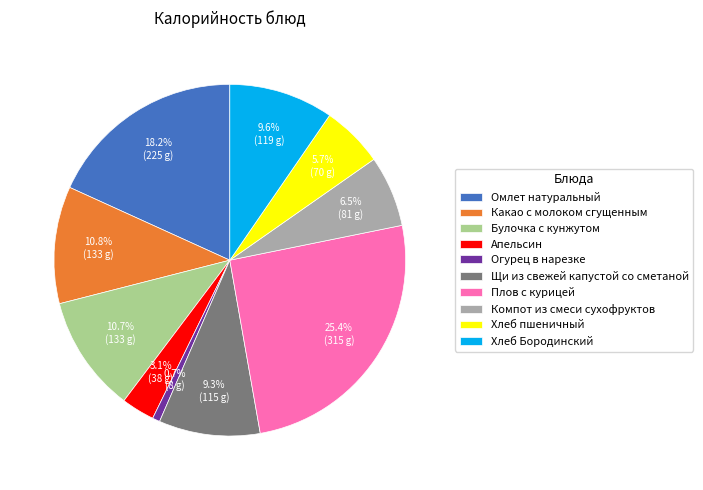

The Апельсин slice represents 3% of the pie. True or false?

True